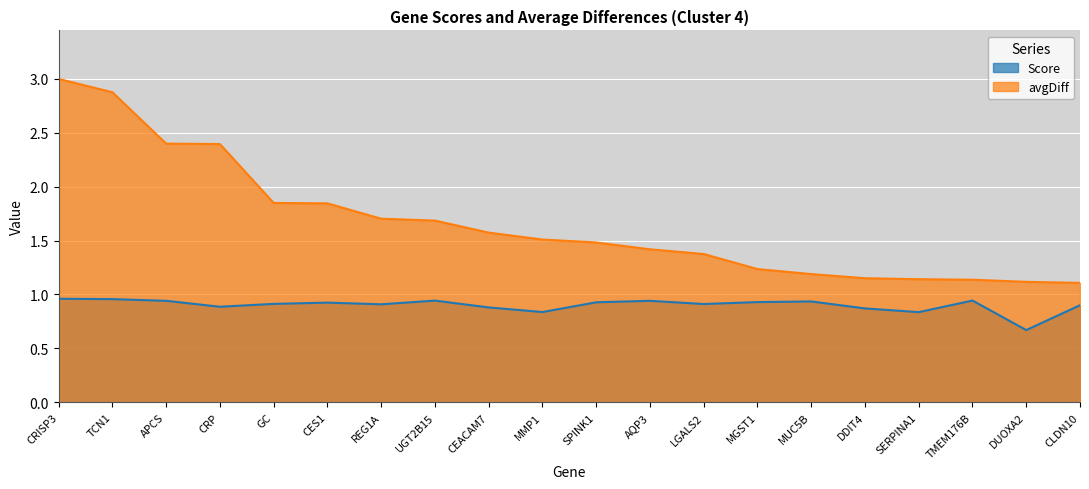

What is the greatest value displayed?

3.0